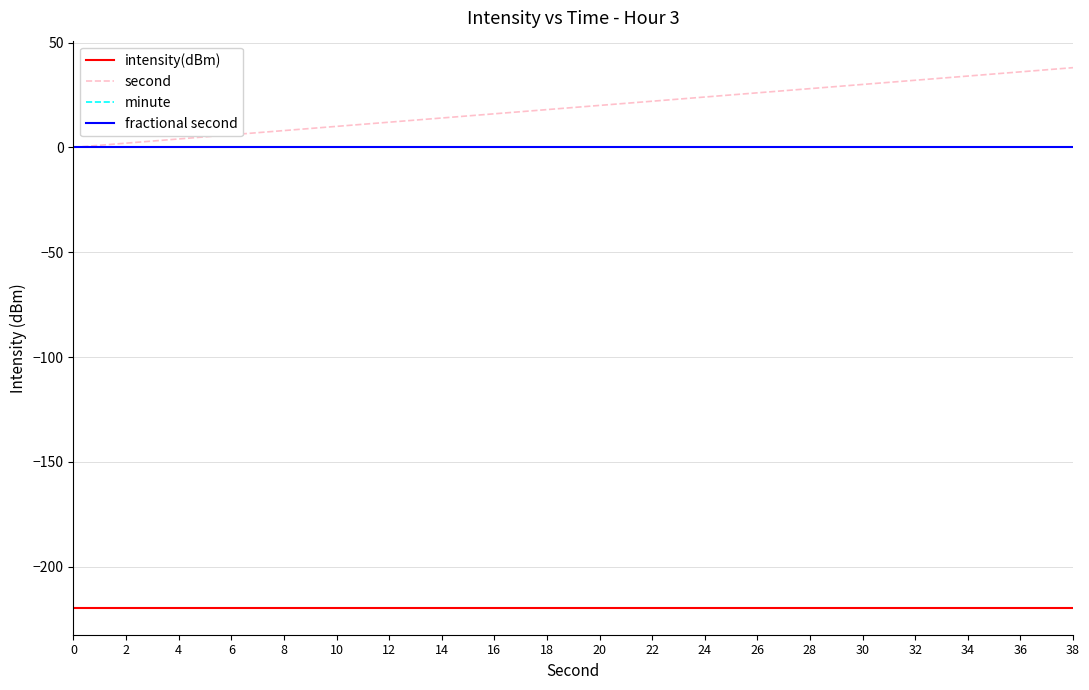

Is this an area chart (filled region under the line)?

No